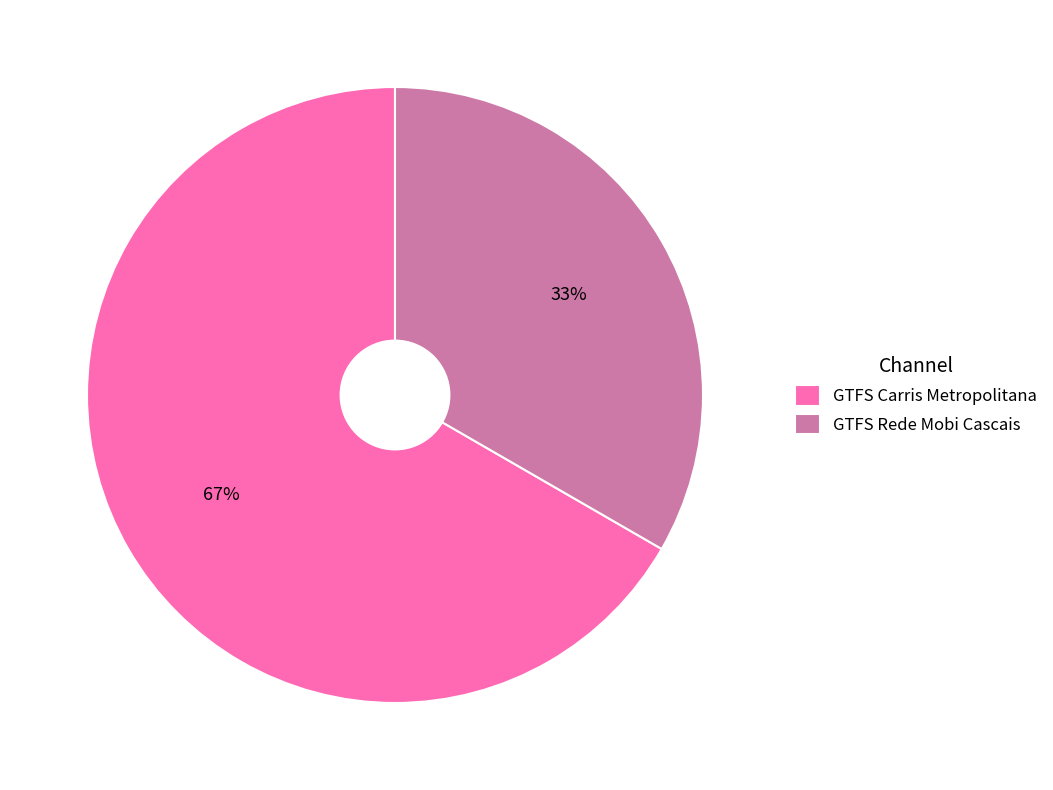

Rank the categories by value from lowest to highest.

GTFS Rede Mobi Cascais, GTFS Carris Metropolitana